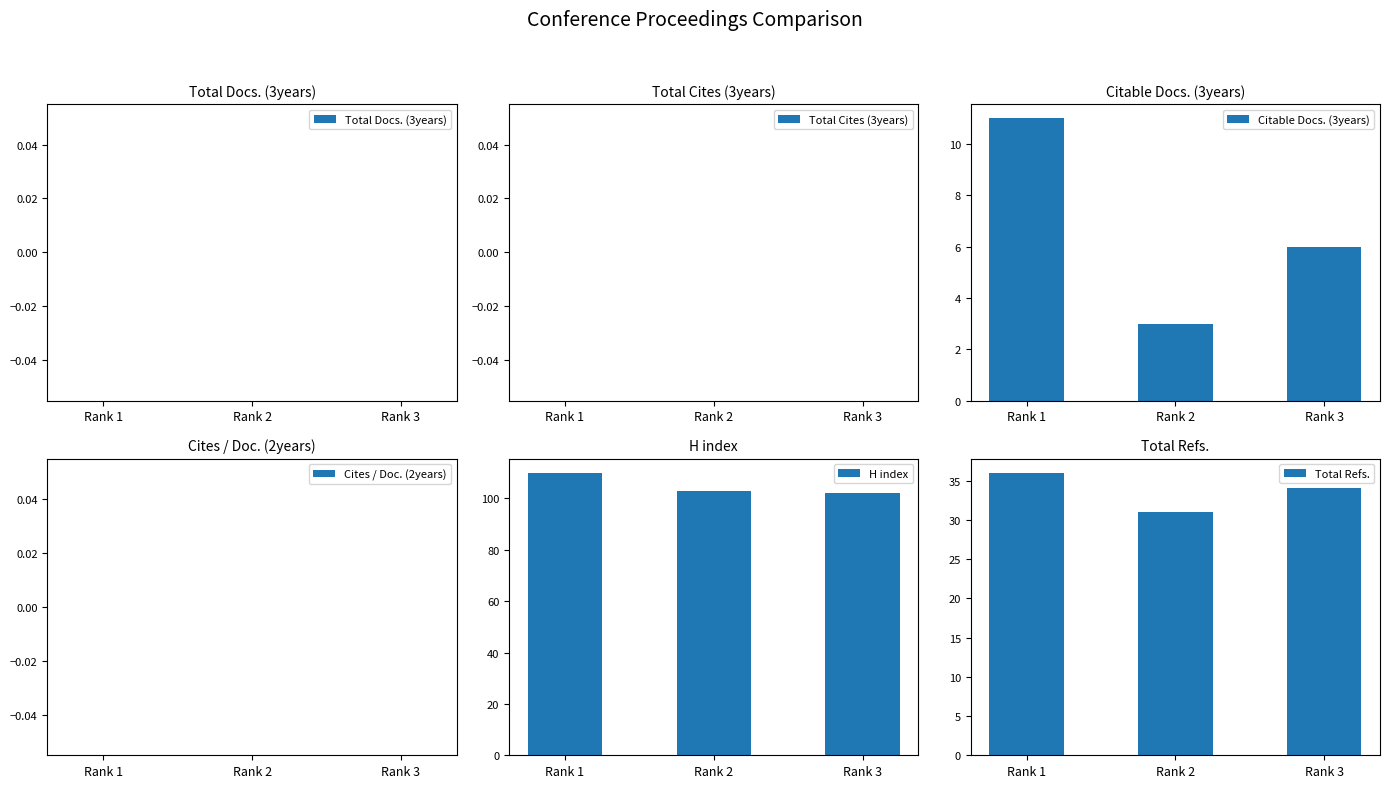

Reading left to right, extract all data points from this chart.

Total Docs. (3years): Rank 1=0	Rank 2=0	Rank 3=0
Total Cites (3years): Rank 1=0	Rank 2=0	Rank 3=0
Citable Docs. (3years): Rank 1=11	Rank 2=3	Rank 3=6
Cites / Doc. (2years): Rank 1=0	Rank 2=0	Rank 3=0
H index: Rank 1=110	Rank 2=103	Rank 3=102
Total Refs.: Rank 1=36	Rank 2=31	Rank 3=34